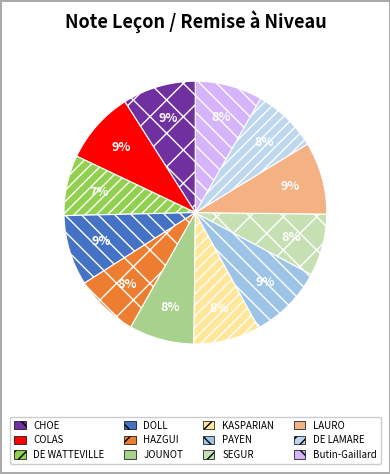

Which slice is the largest?

PAYEN